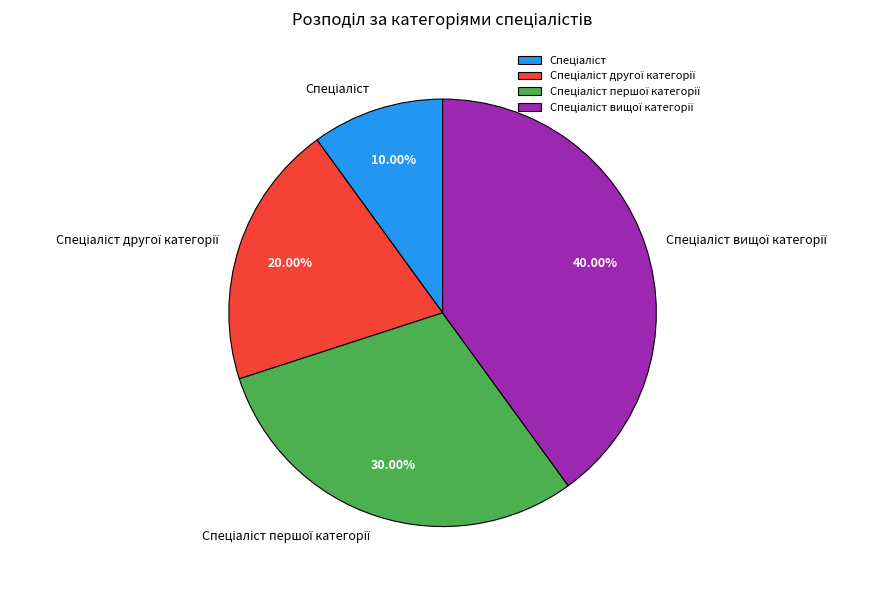

Is there any slice that represents more than half of the pie?

No